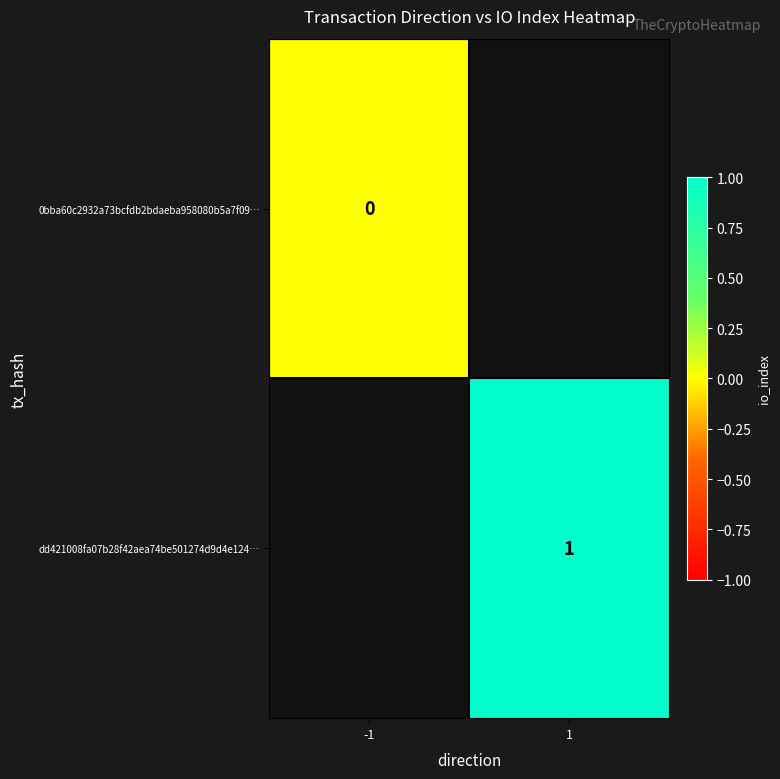

Is it true that dd421008fa07b28f42aea74be501274d9d4e124… equals 2 at 1?

False